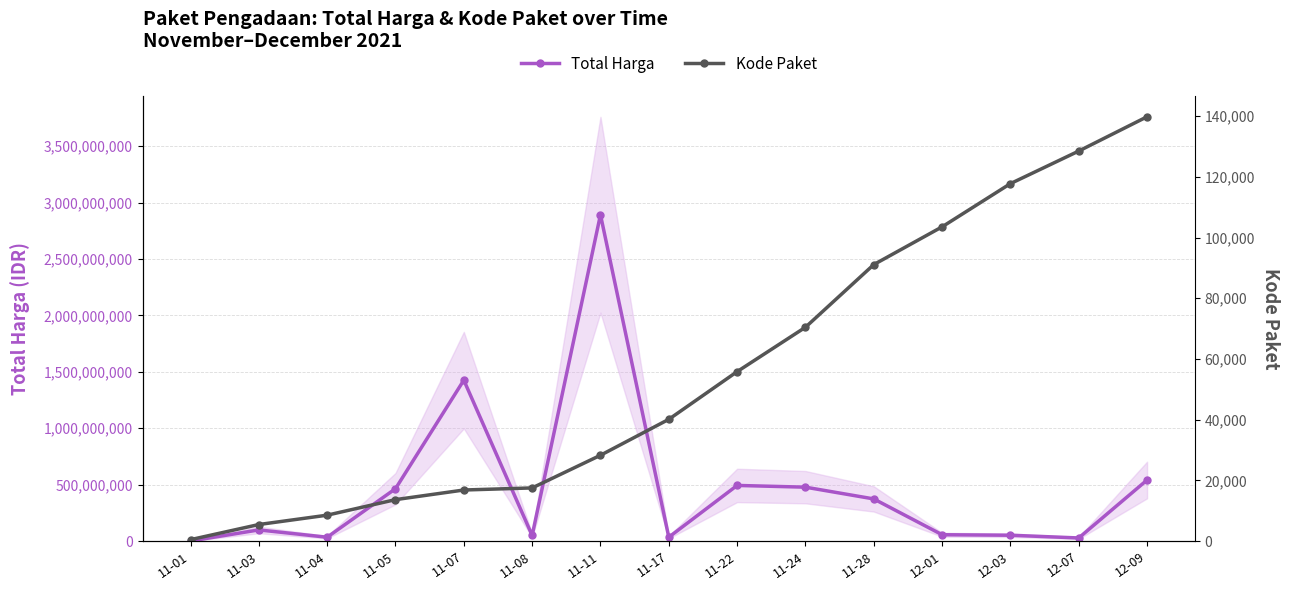

Where is the first local maximum for Total Harga?

11-03